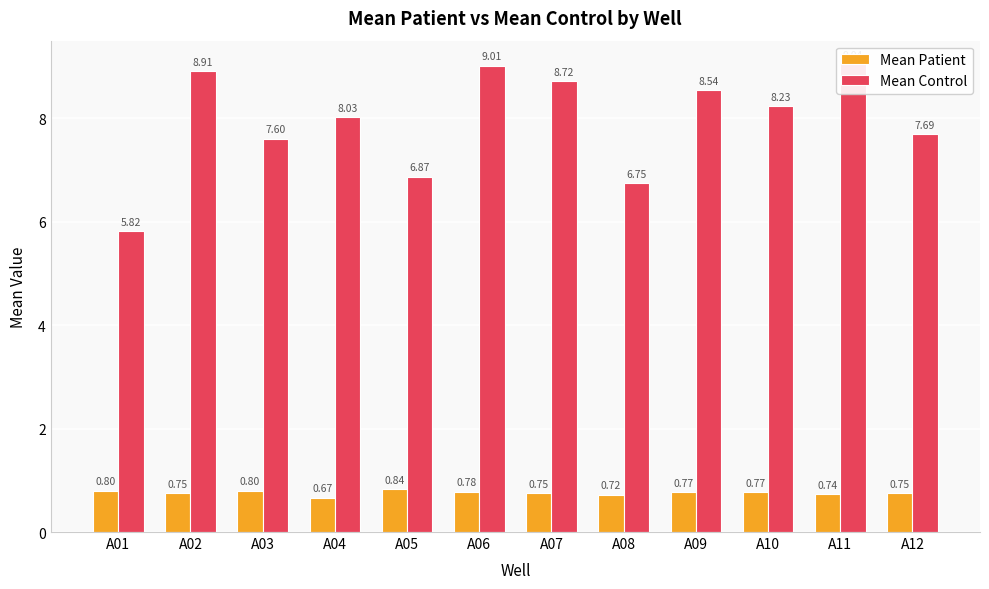

What is the difference between the second highest and minimum values in the Mean Patient series?

0.1